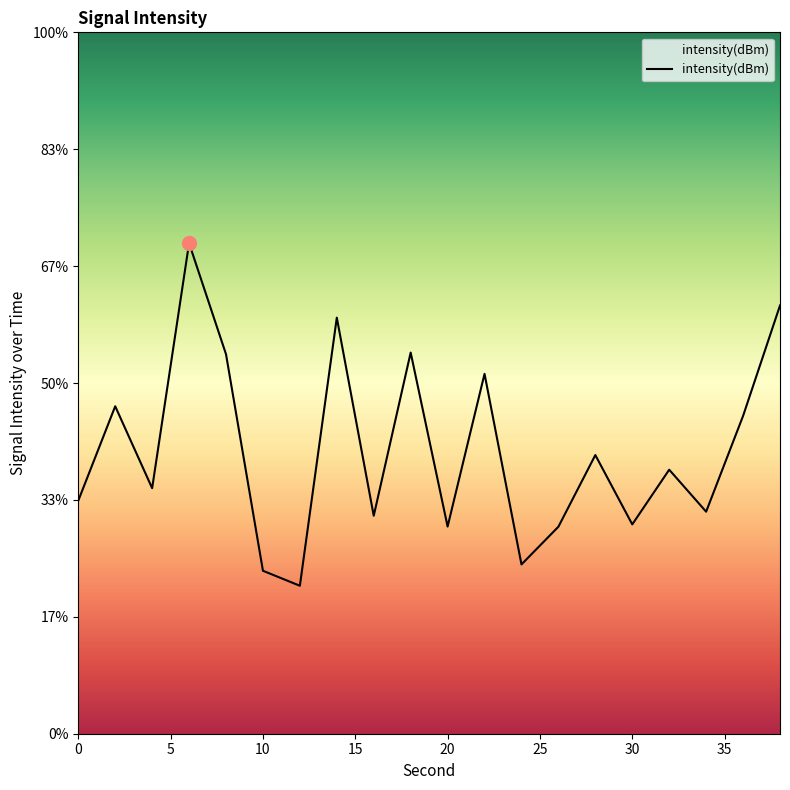

Which has a higher value, 2 or 0?

2